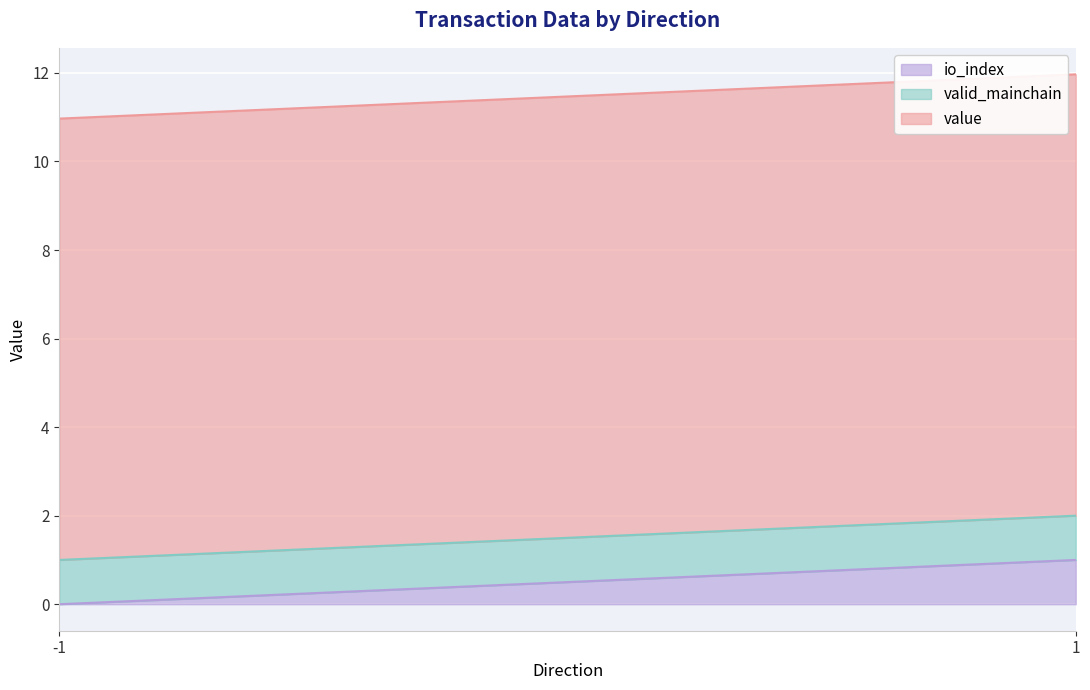

What is the value of the valid_mainchain point at the 2nd from the left?

1.0